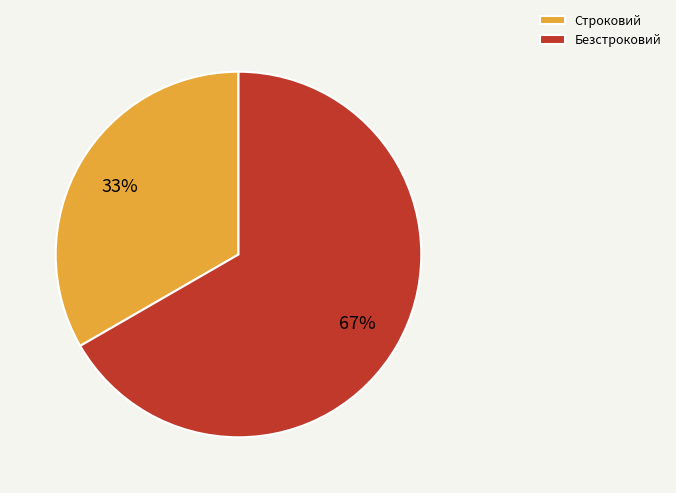

True or false: Строковий accounts for 27% of the total.

False